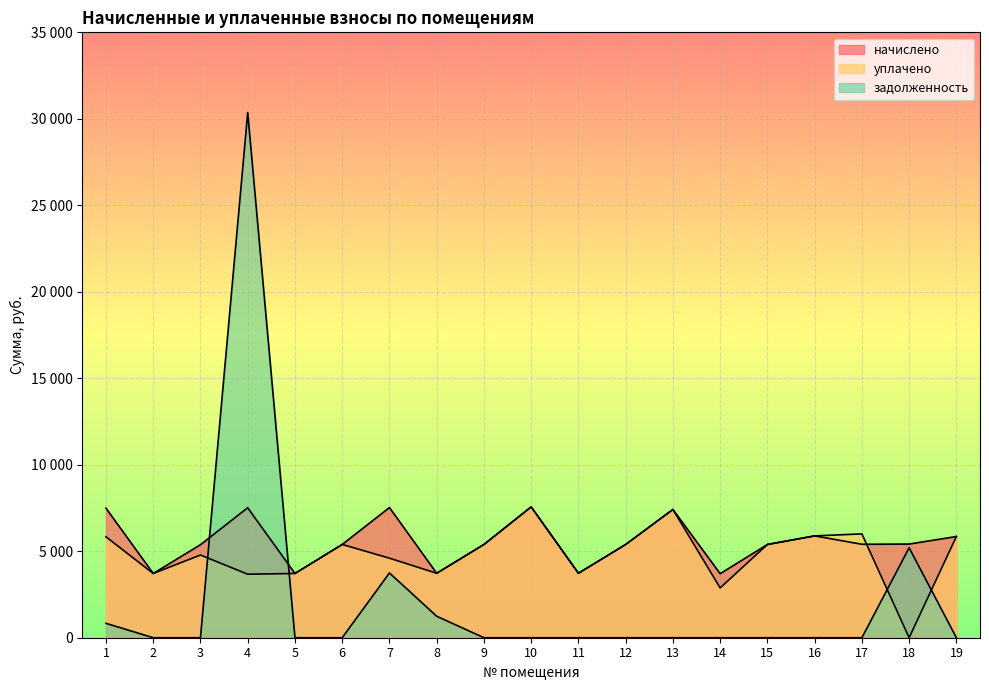

How many lines are shown in the chart?

3